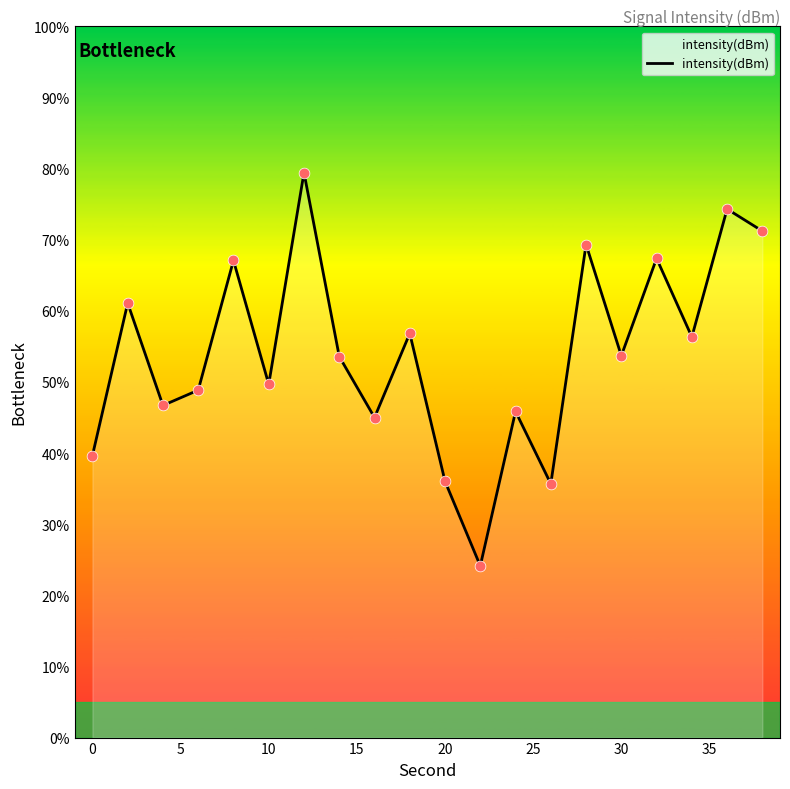

What is the minimum value shown in the chart?

24.1